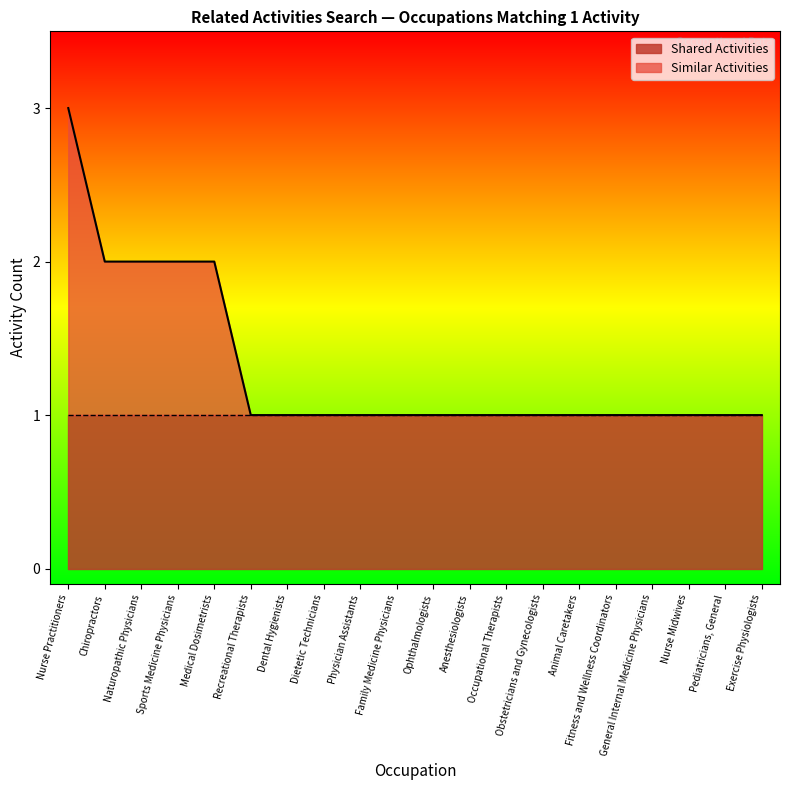

What position from the right is Dietetic Technicians?

13